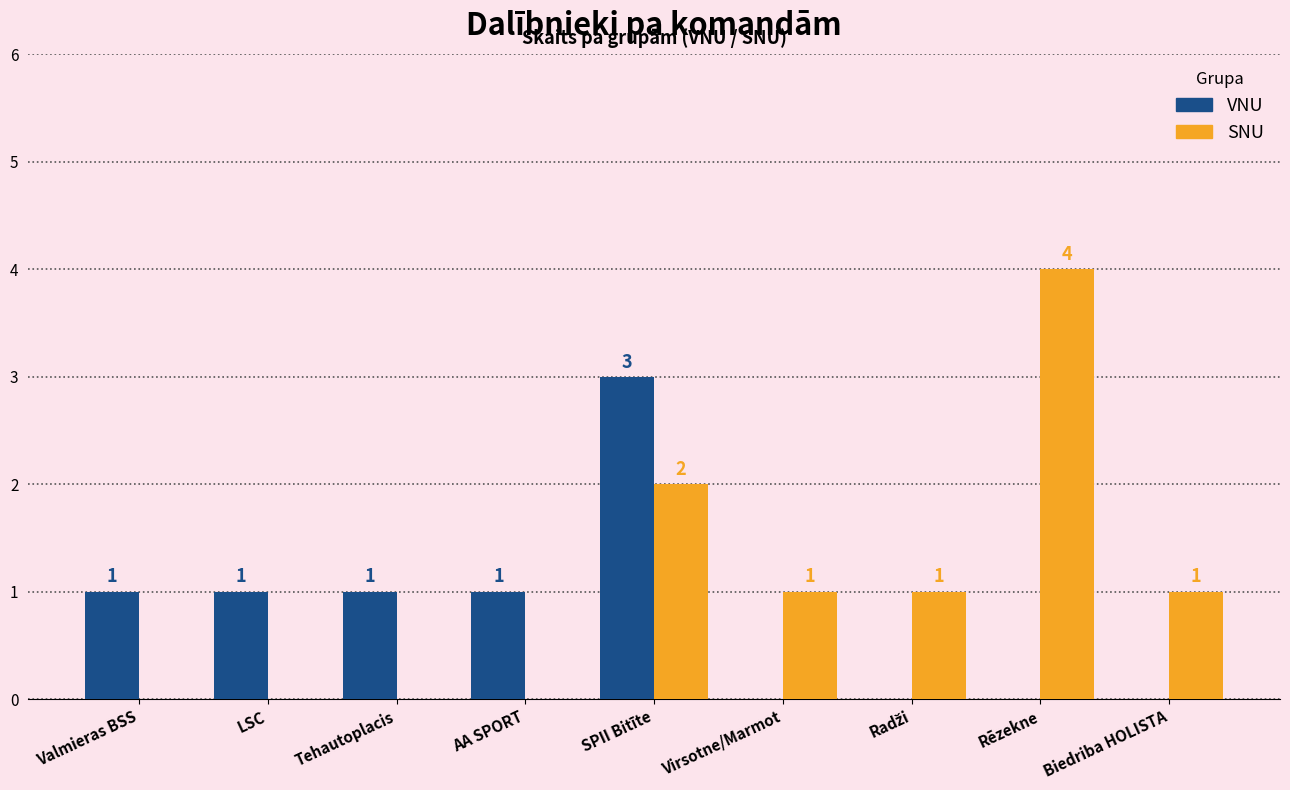

What is the total value across all series at Biedriba HOLISTA?

1